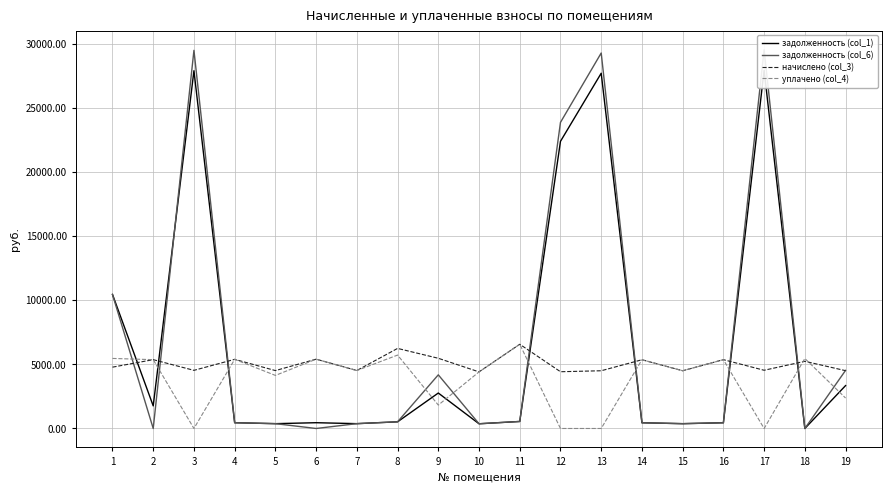

Does the chart display data point markers on the line(s)?

No